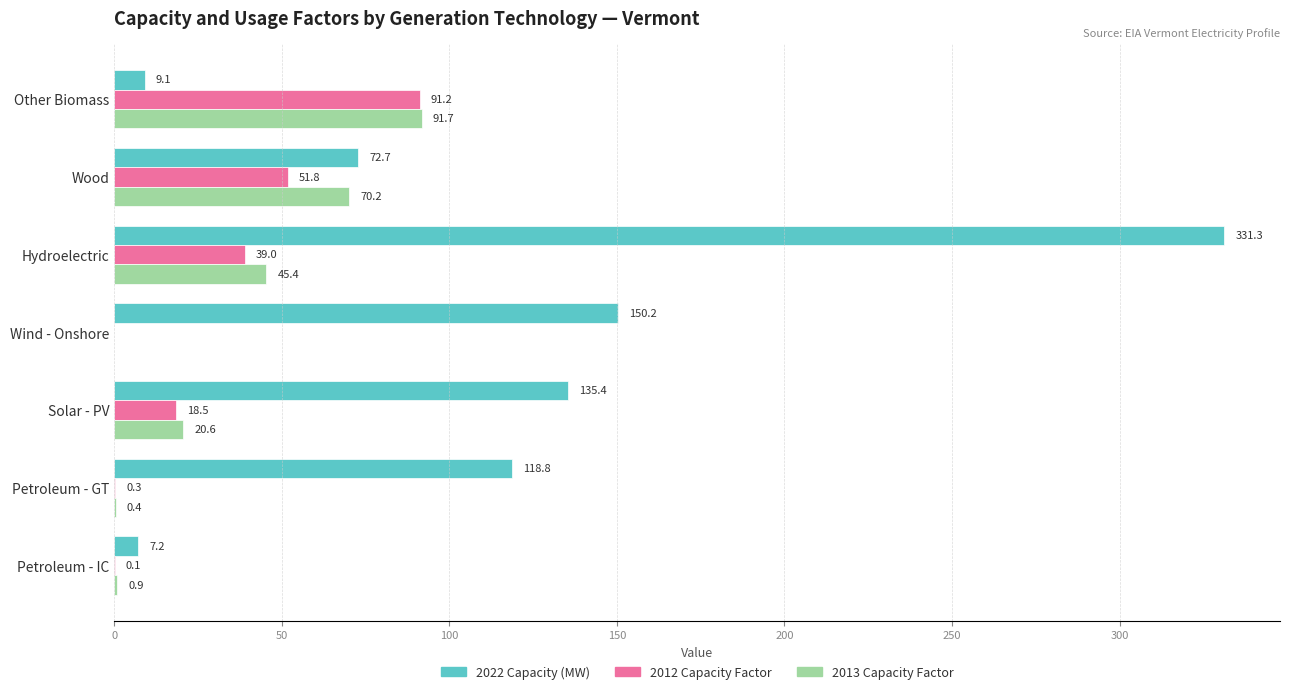

The value of 2012 Capacity Factor at Other Biomass is 139.3. True or false?

False